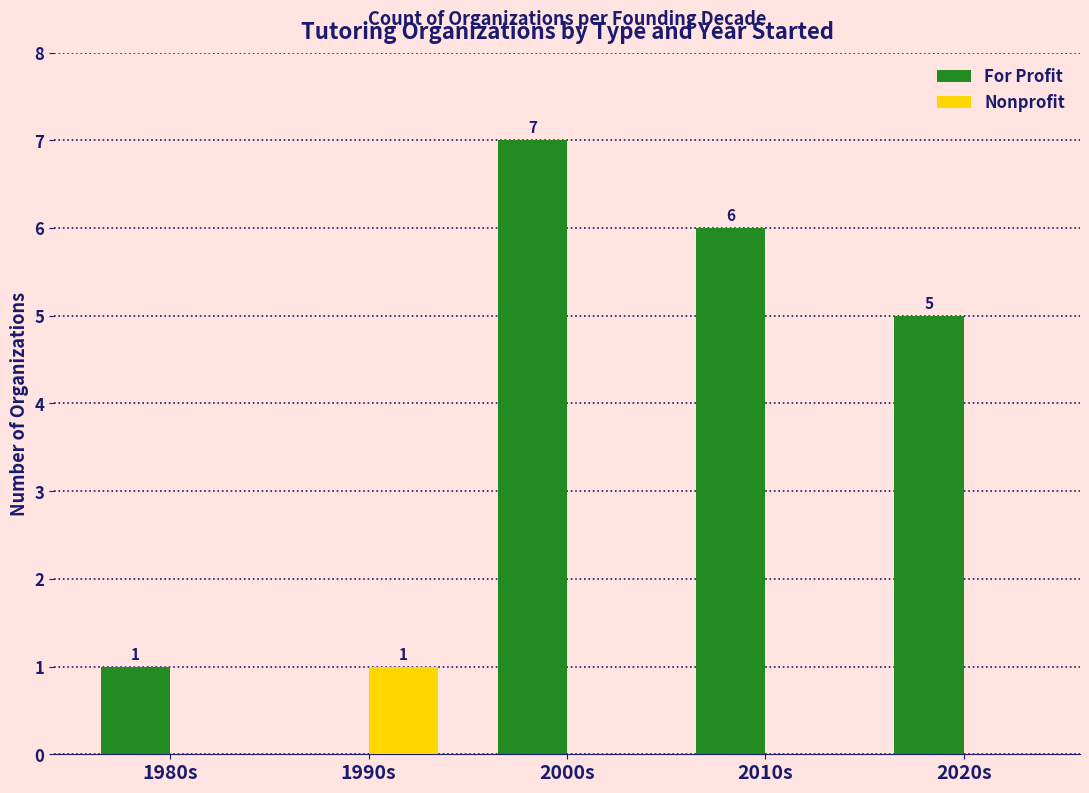

Which series changed the most between 1980s and 2020s?

For Profit